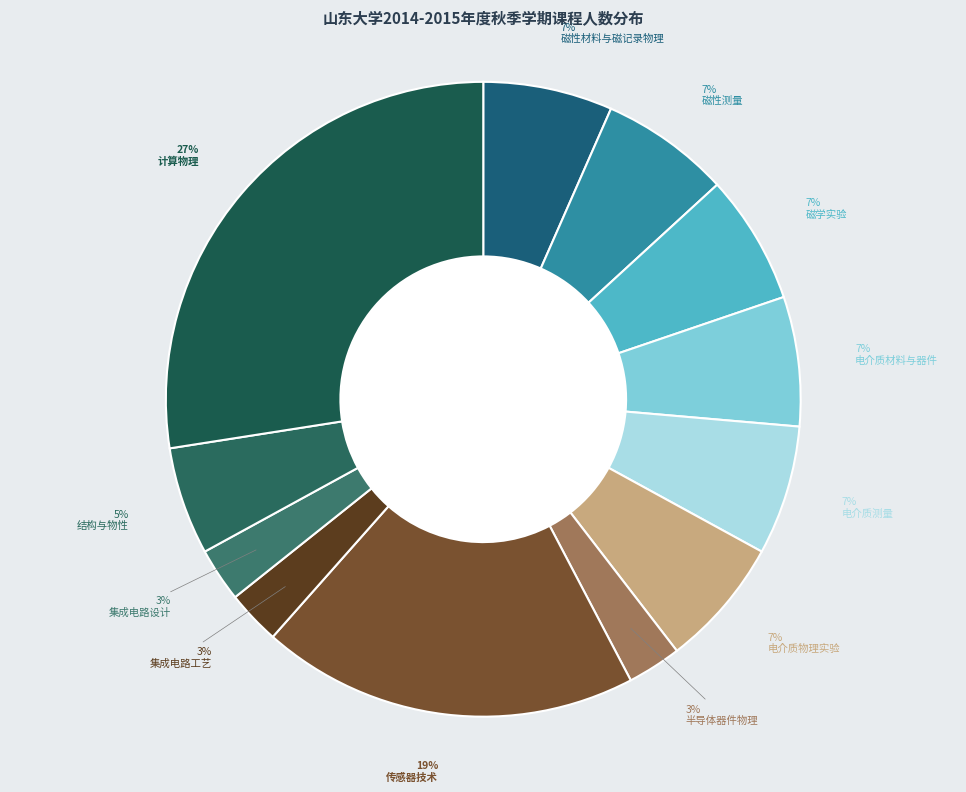

How many segments does this pie chart have?

12